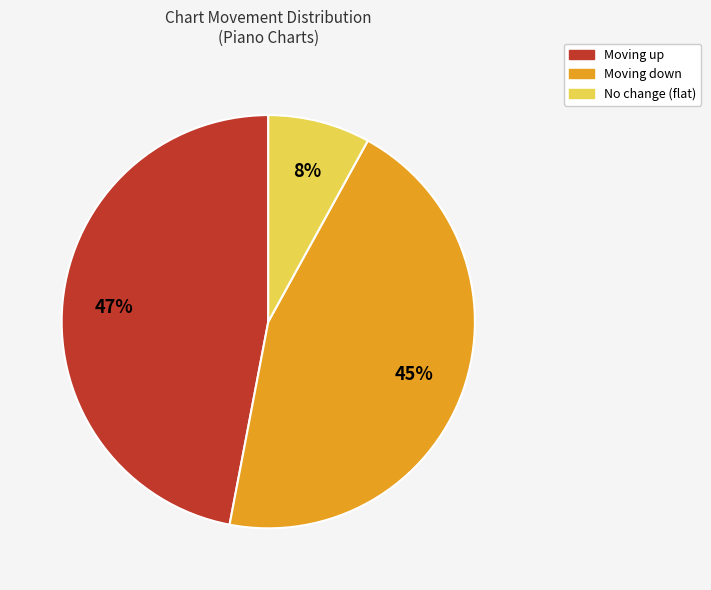

Is there any slice that represents more than half of the pie?

No